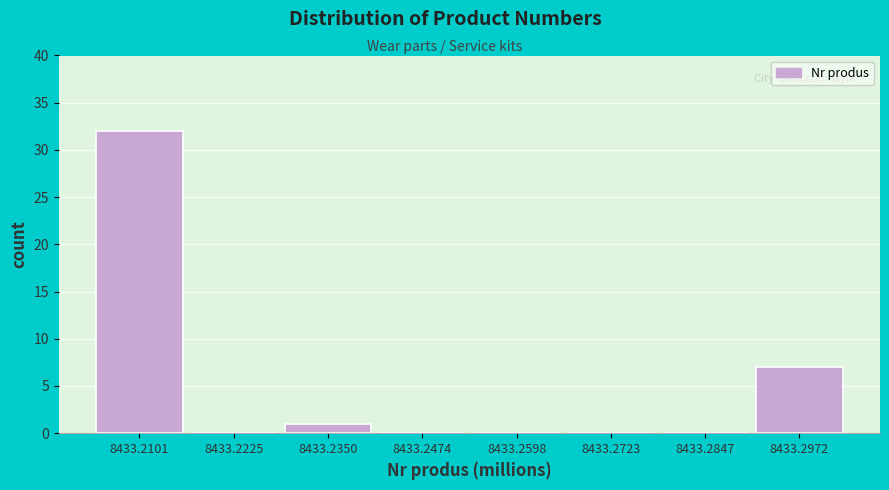

Reading left to right, list all the values displayed in this chart.

8433.2101=32	8433.2225=0	8433.2350=1	8433.2474=0	8433.2598=0	8433.2723=0	8433.2847=0	8433.2972=7